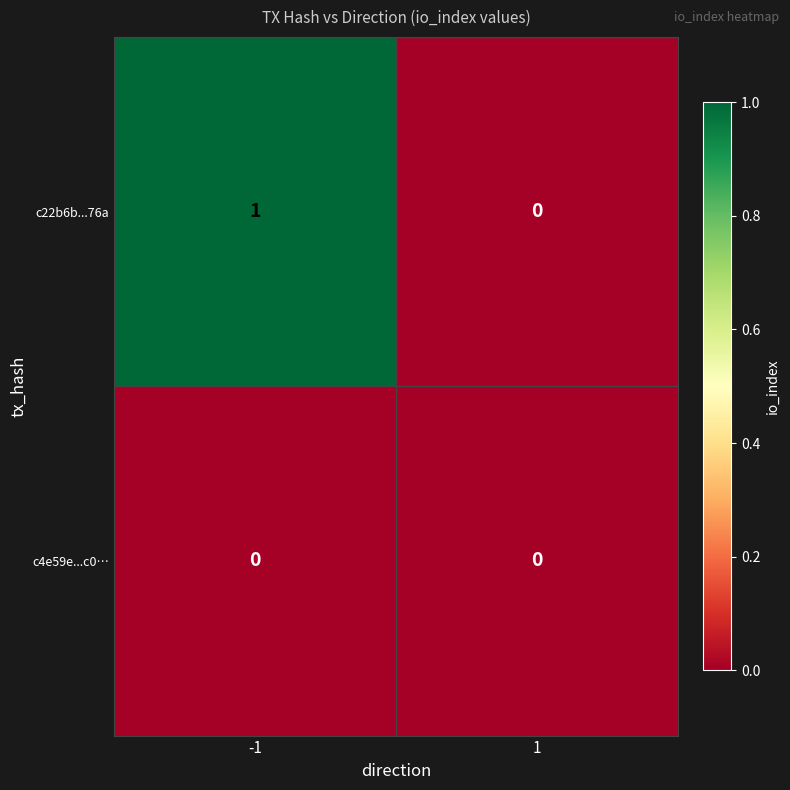

Reading right to left, what are all the values shown in this chart?

c22b6b...76a: 0	1
c4e59e...c0…: 0	0